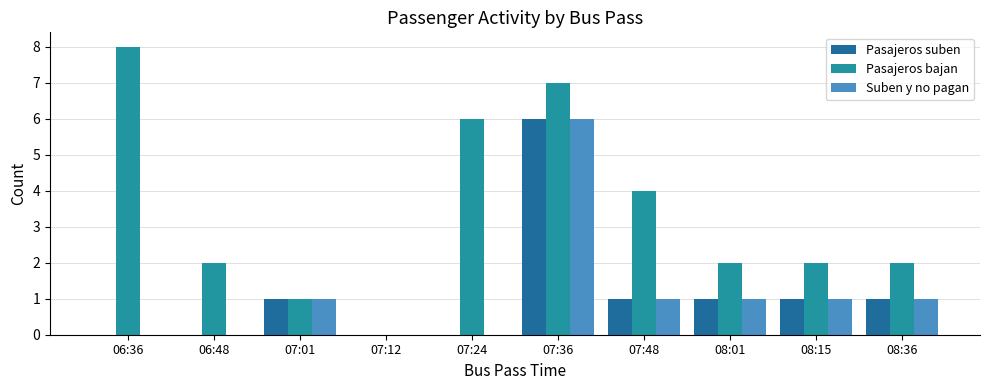

What is the sum of all Pasajeros bajan values?

34